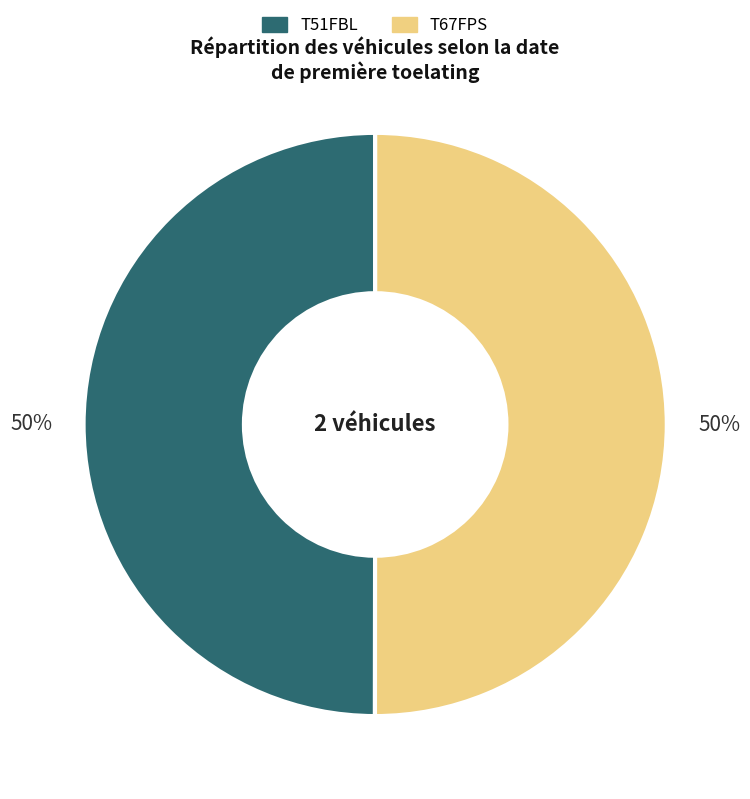

To the nearest percent, what portion does T67FPS represent?

50%